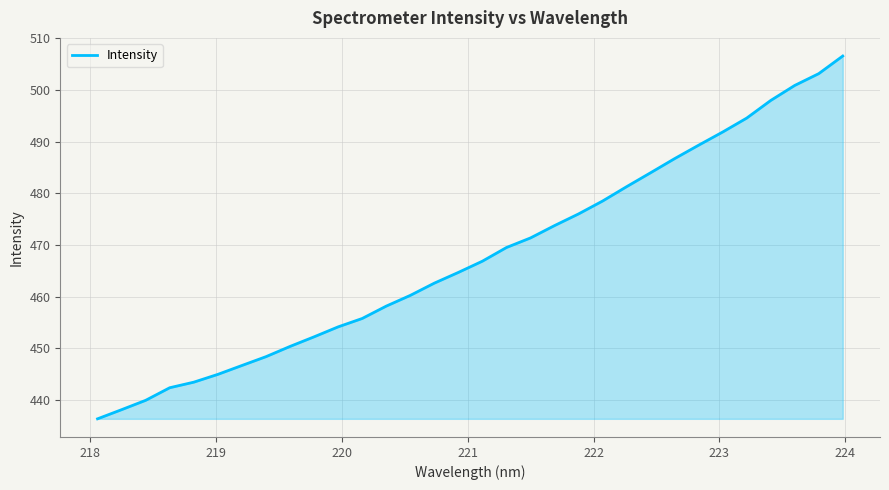

What is the maximum value shown in the chart?

506.6